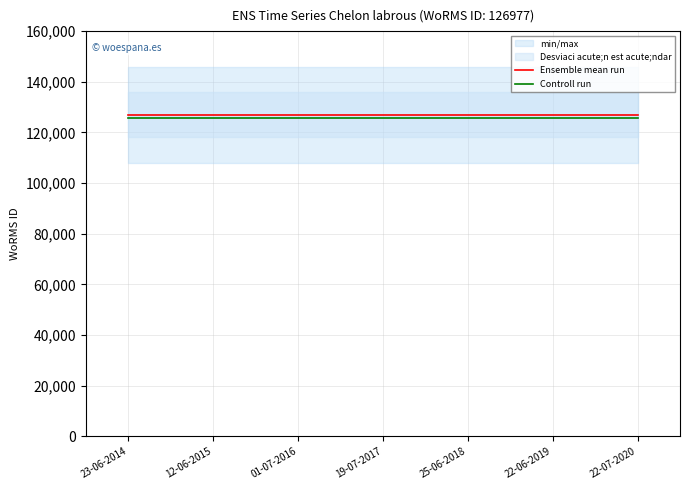

The Ensemble mean run series shows 64419.2 at 25-06-2018. True or false?

False